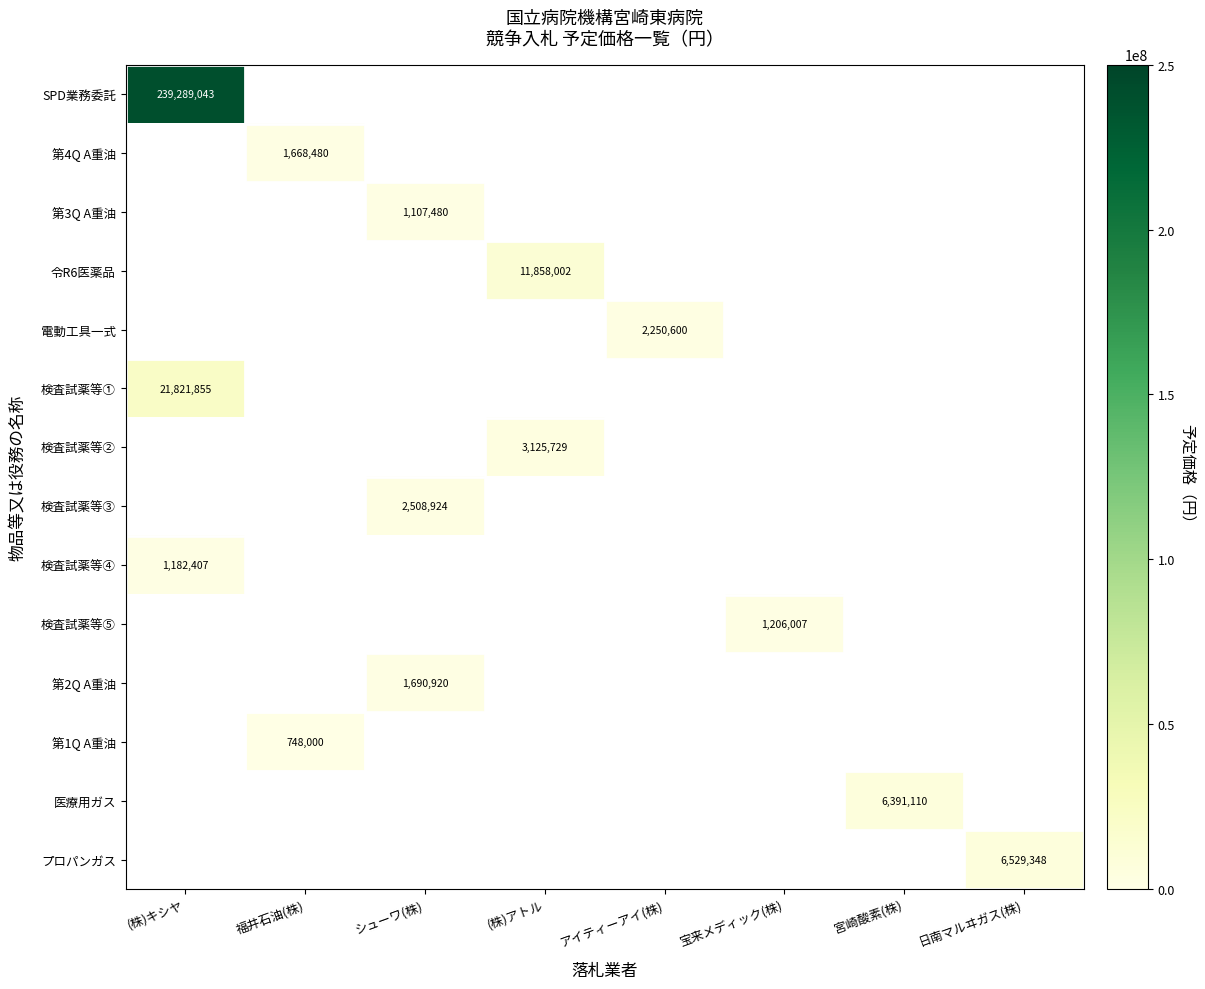

True or false: 第1Q A重油 has a value of 748000 at 福井石油(株).

True